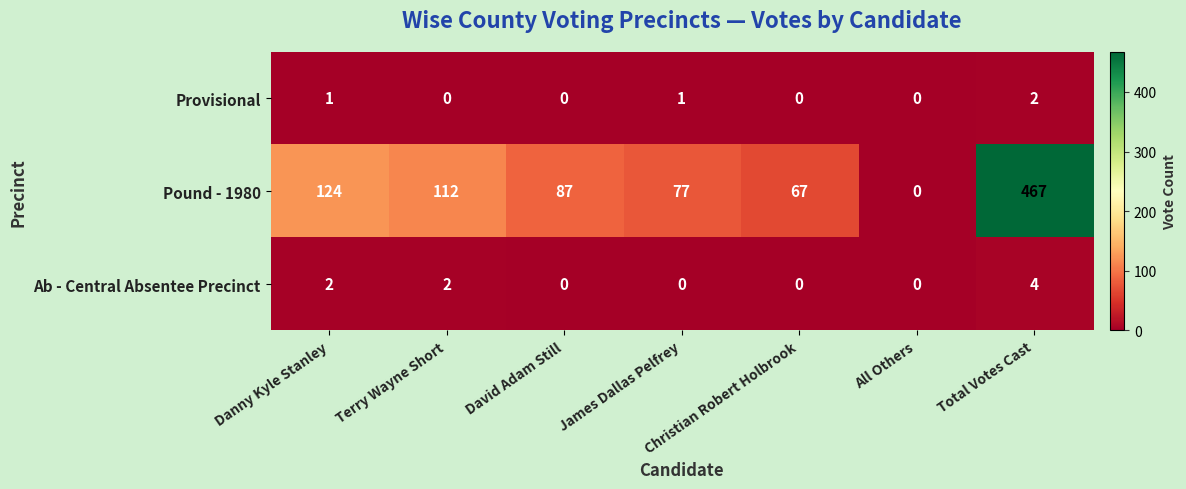

Which series has the widest spread of values?

Pound - 1980